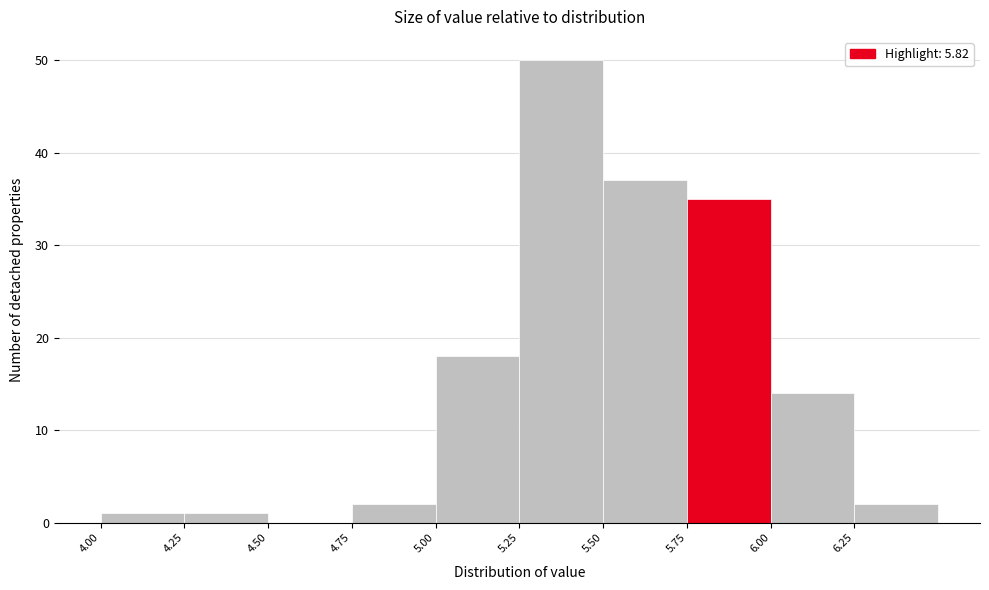

Reading left to right, transcribe this chart: for each bar, give the range it covers on the x-axis and its height. The values are not printed on the chart, so give them approximately, as read against the axis.

4.00 to 4.25: 1
4.25 to 4.50: 1
4.50 to 4.75: 0
4.75 to 5.00: 2
5.00 to 5.25: 18
5.25 to 5.50: 50
5.50 to 5.75: 37
5.75 to 6.00: 35
6.00 to 6.25: 14
6.25 to 6.50: 2